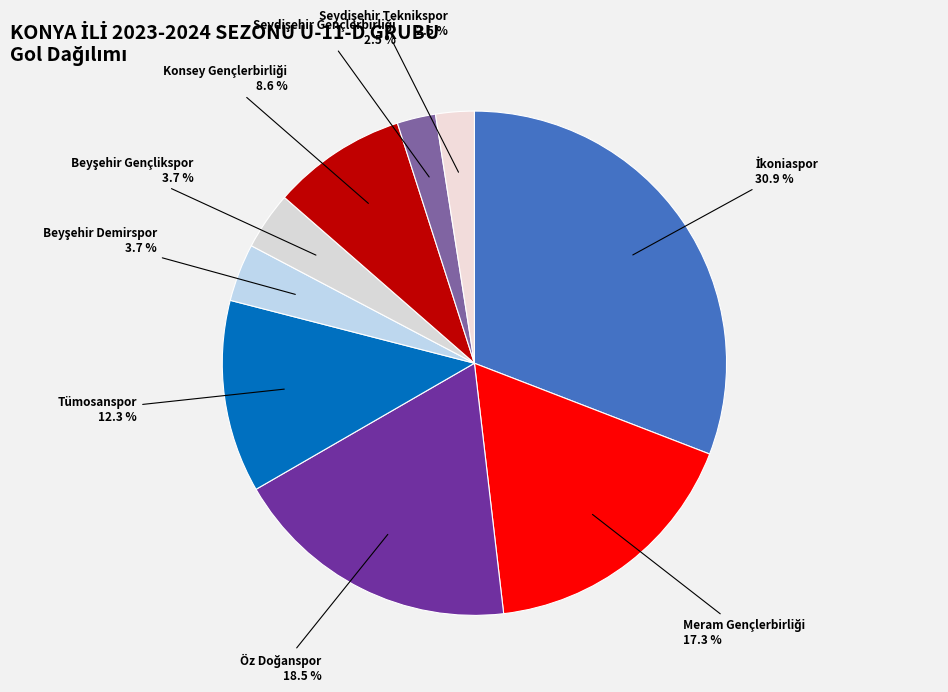

Is there a majority slice in this chart?

No